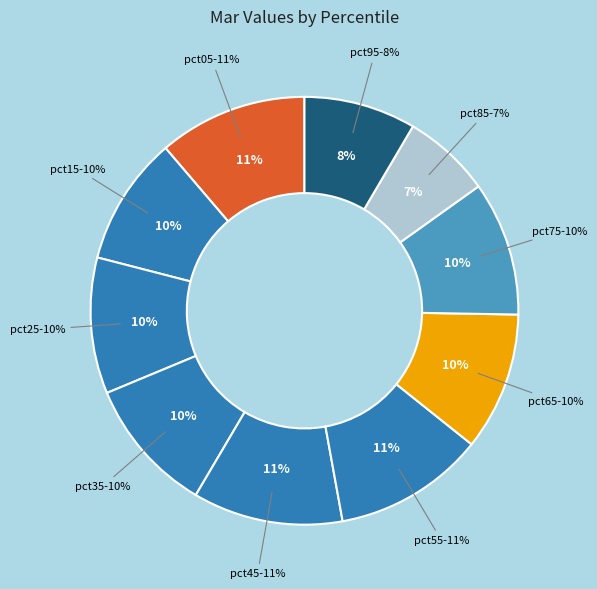

What percentage is the pct65 slice, to the nearest percent?

10%